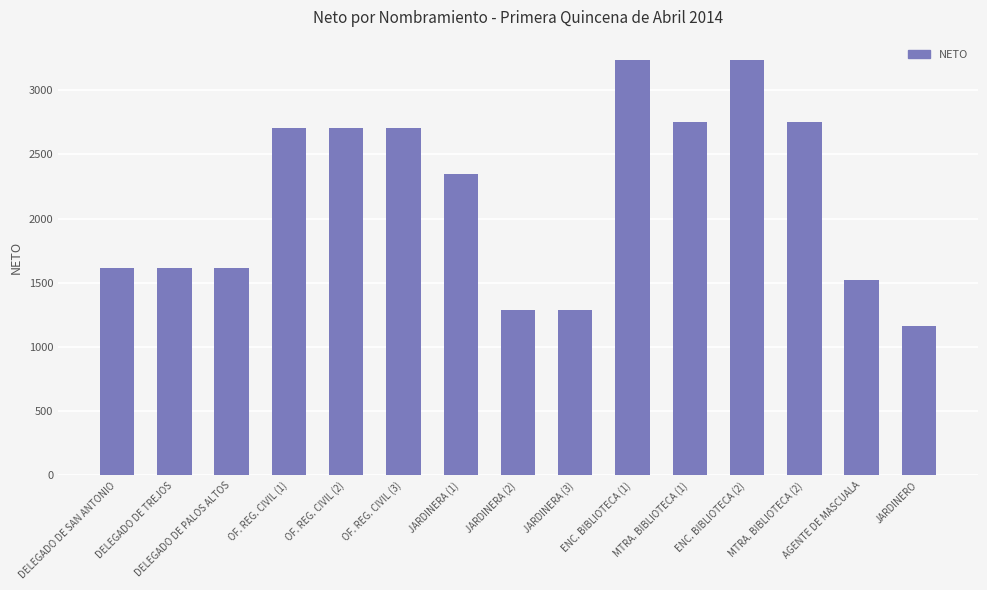

How many data points are less than 2346?

7